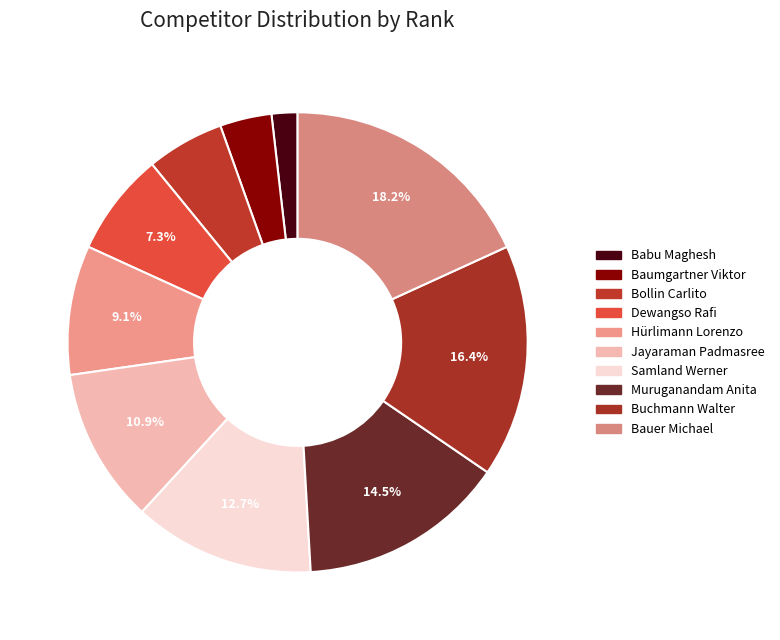

How many slices are in this pie chart?

10